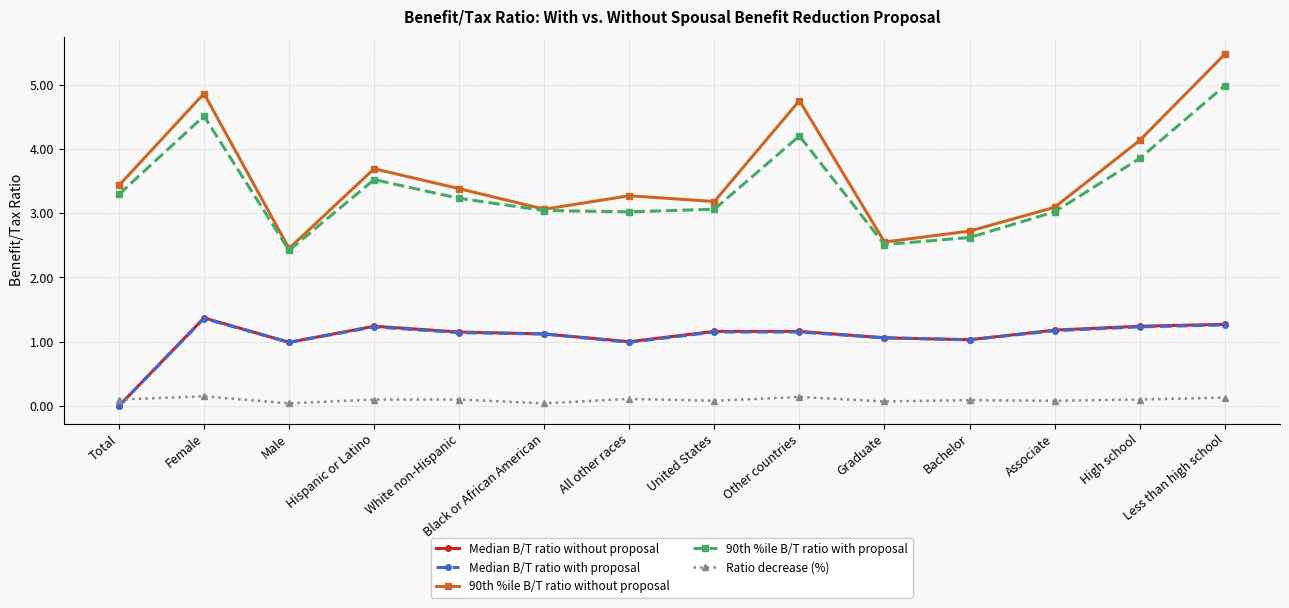

True or false: 90th %ile B/T ratio with proposal and Median B/T ratio without proposal intersect in this chart.

False